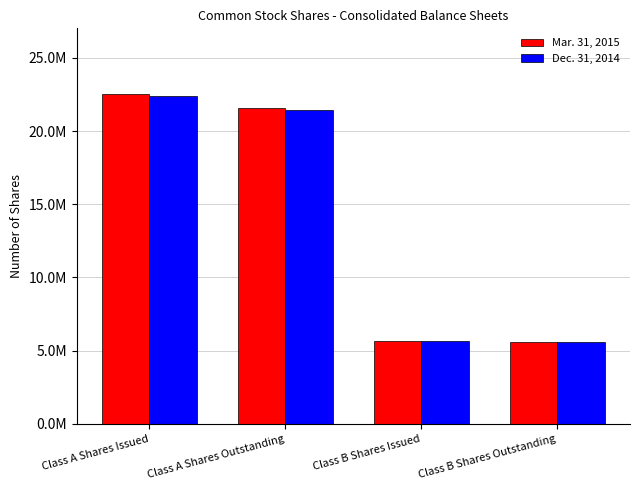

Does the chart contain any negative values?

No